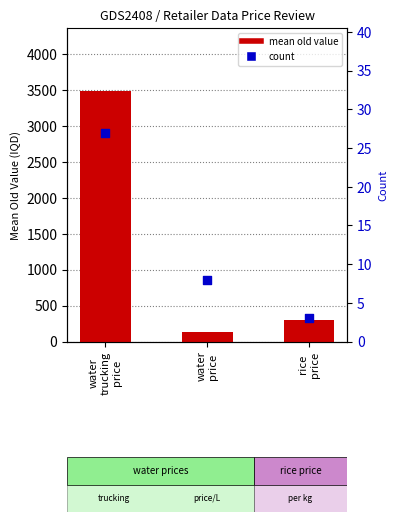

At how many categories does at least one series exceed 846?

1